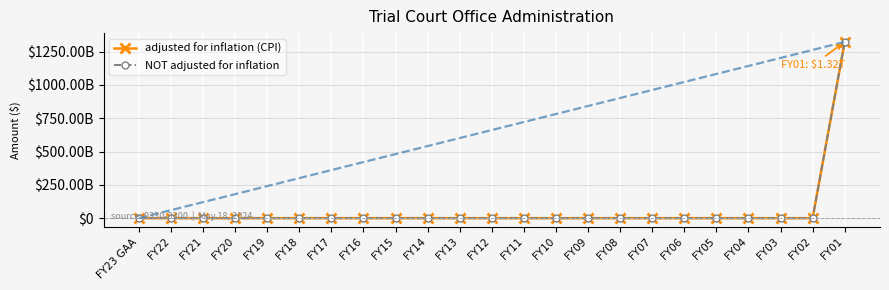

Is it true that adjusted for inflation (CPI) equals 614403685551 at FY14?

False